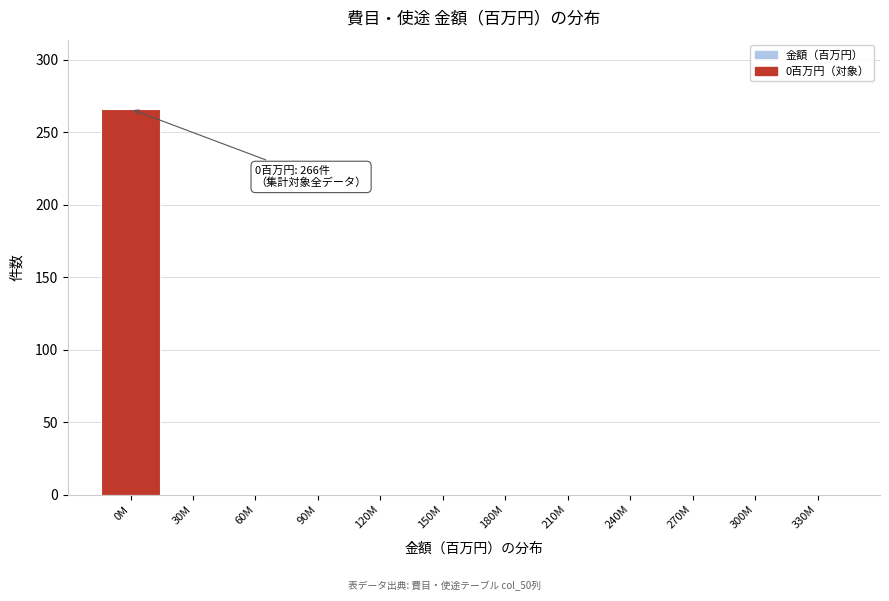

Reading left to right, what are all the values shown in this chart?

0M=266	30M=0	60M=0	90M=0	120M=0	150M=0	180M=0	210M=0	240M=0	270M=0	300M=0	330M=0